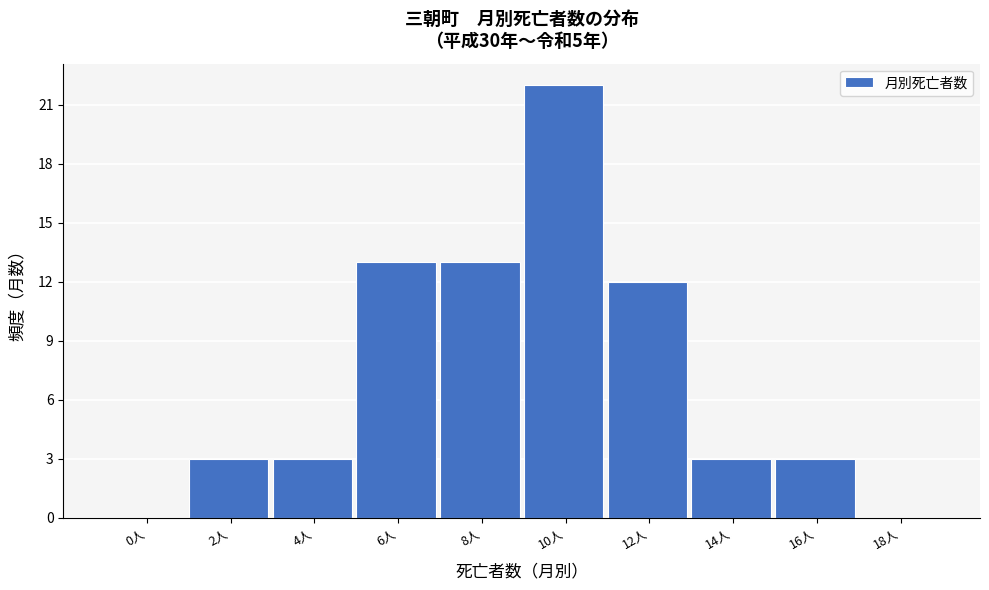

Reading left to right, what are all the values shown in this chart?

0人=0	2人=3	4人=3	6人=13	8人=13	10人=22	12人=12	14人=3	16人=3	18人=0